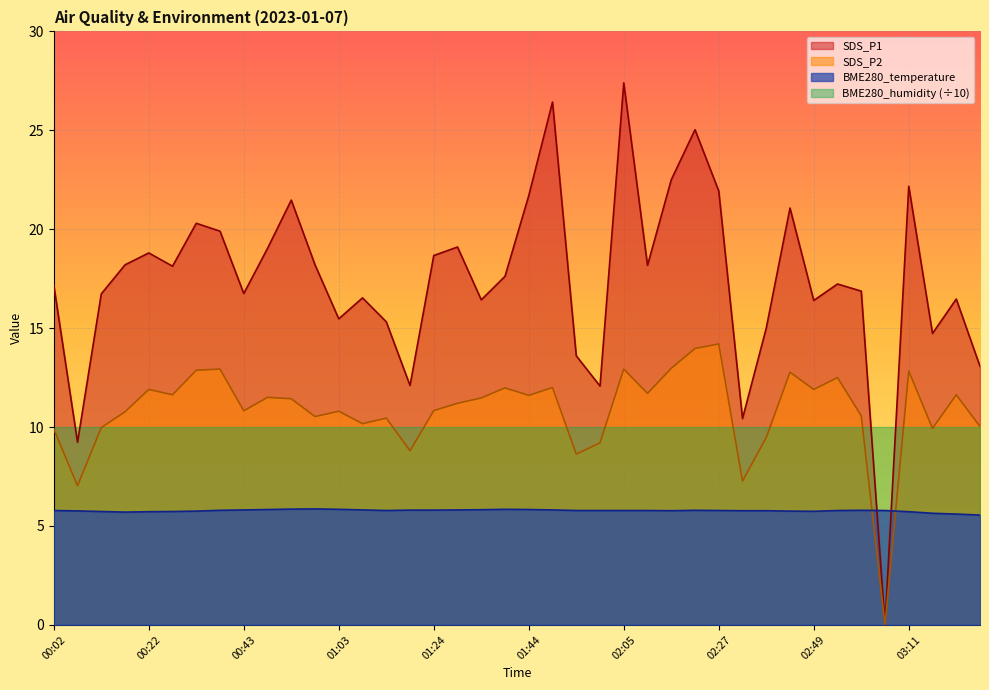

Where do BME280_temperature and SDS_P2 first cross each other?

03:00 and 03:05